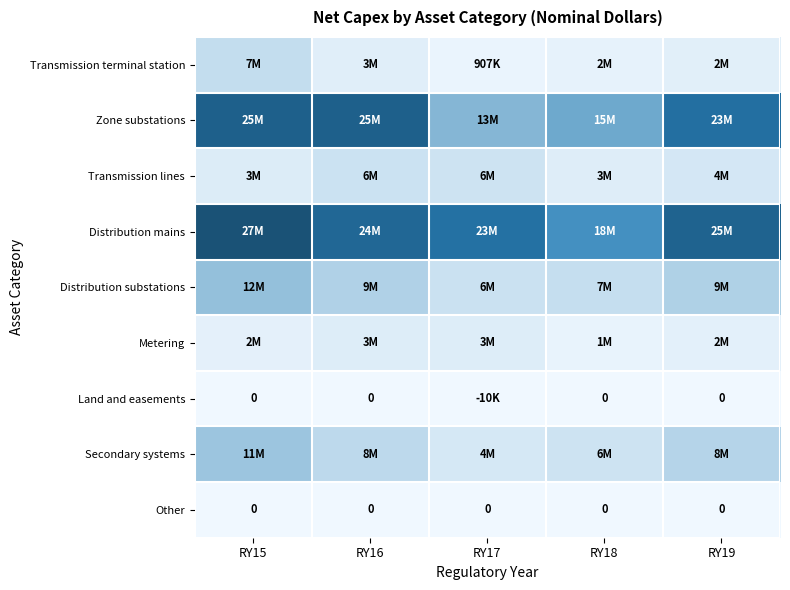

The value of Metering at RY17 is 1938100.5. True or false?

False